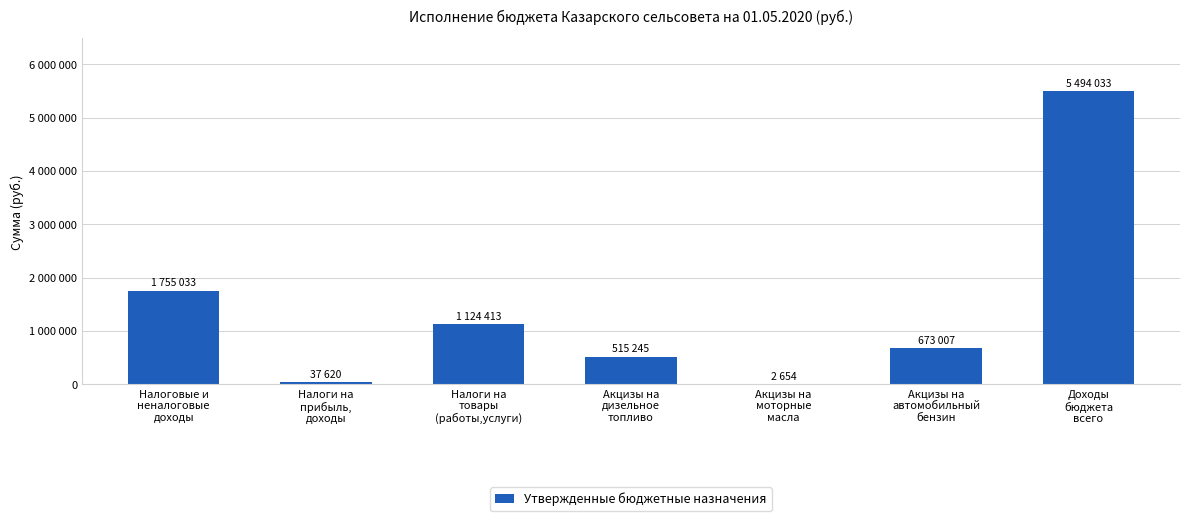

Are the bars horizontal?

No